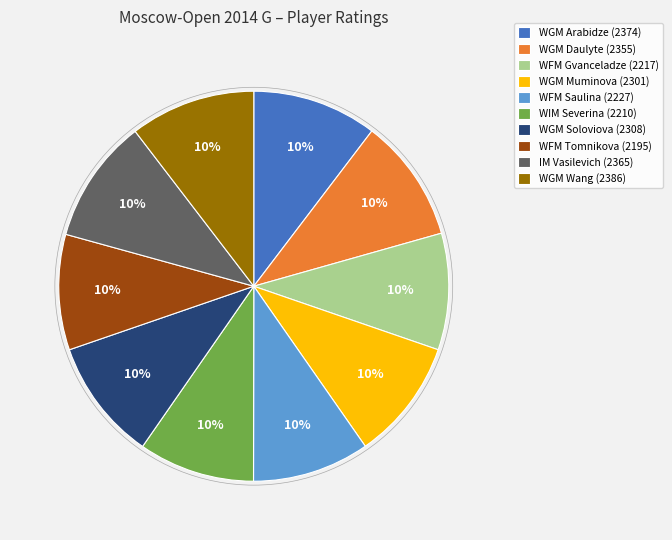

Do WGM Arabidze and WGM Muminova together represent more than half of the pie?

No